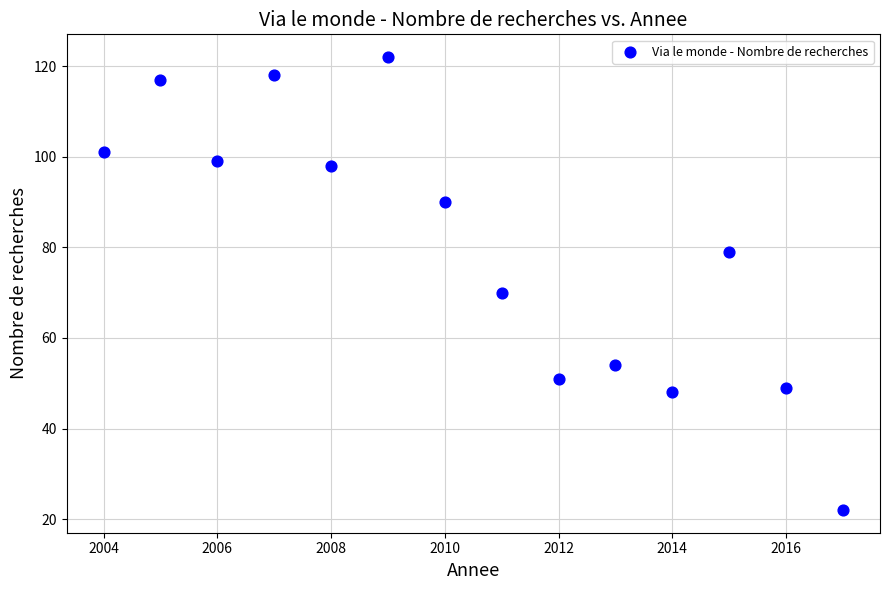

What Y value in the scatter plot is closest to 72?

70